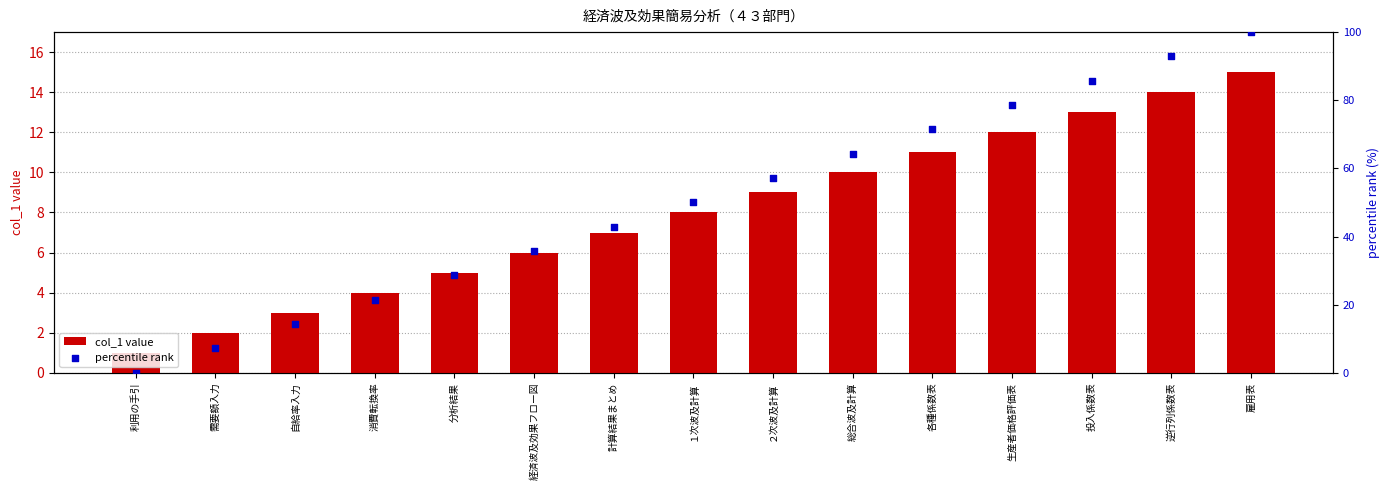

At which category is the sum across all series the highest?

雇用表